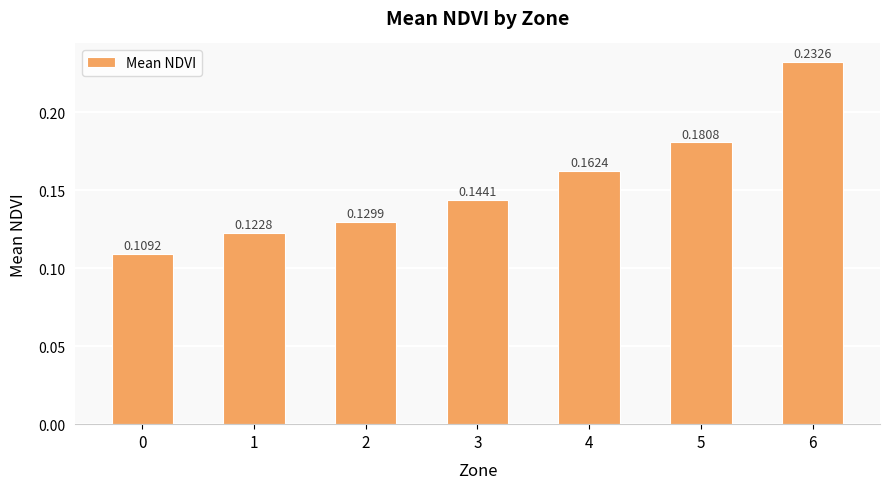

Which has a higher value, 4 or 5?

5